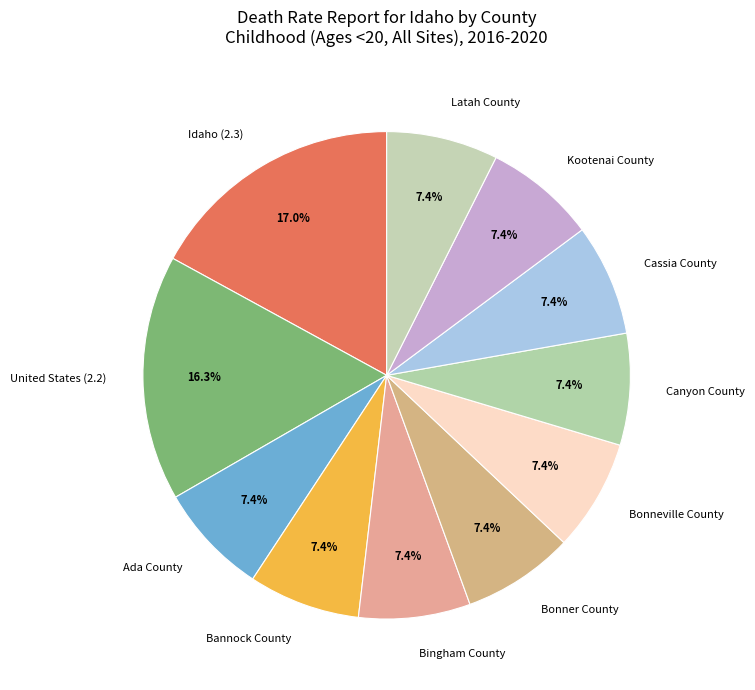

What portion of the pie excludes Canyon County?

92.6%